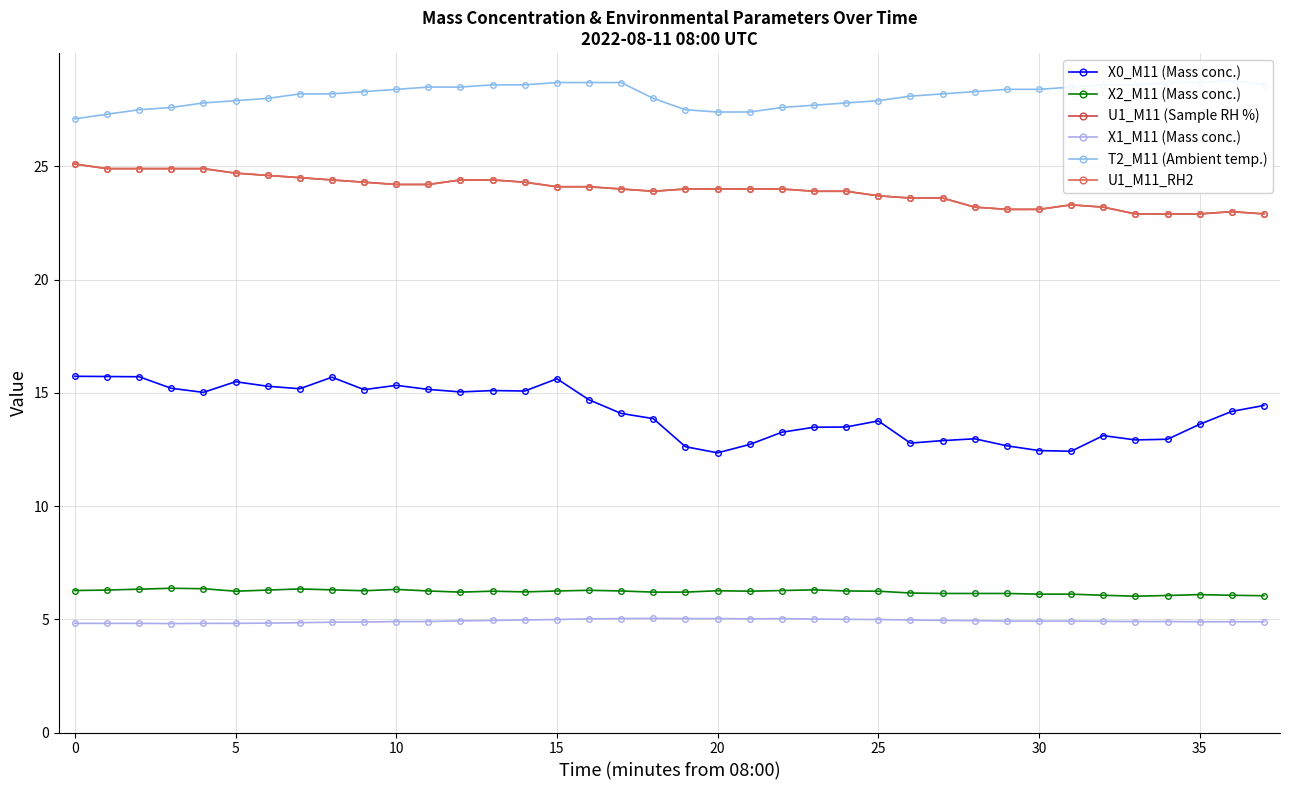

What is the spread (max minus min) of values at 20?

23.0